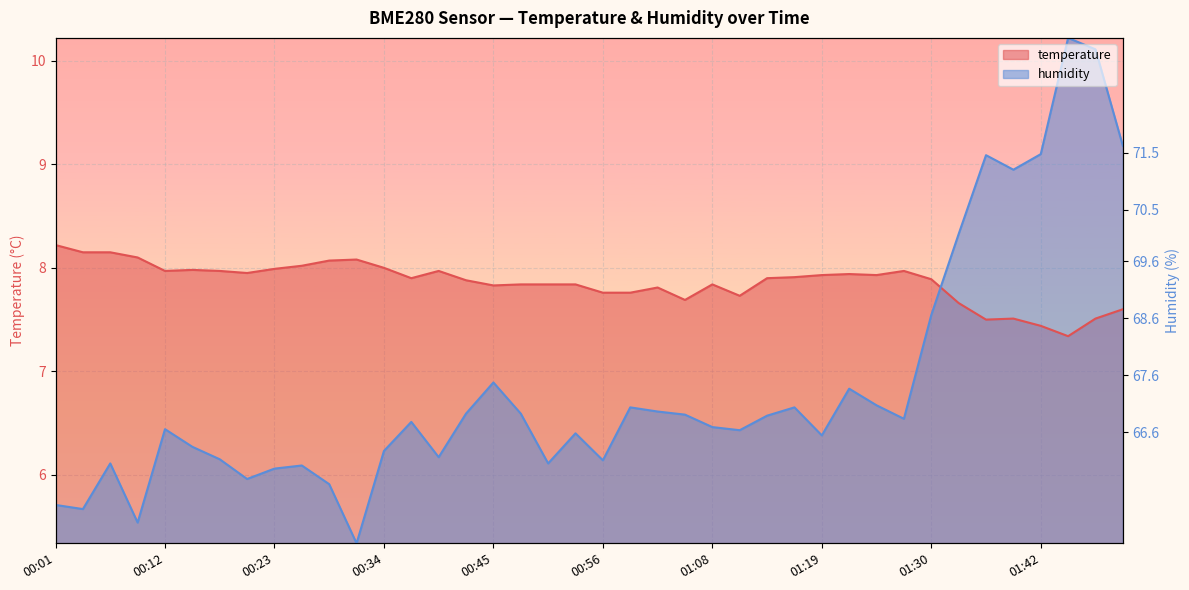

Where is temperature nearest to the value 7?

01:45